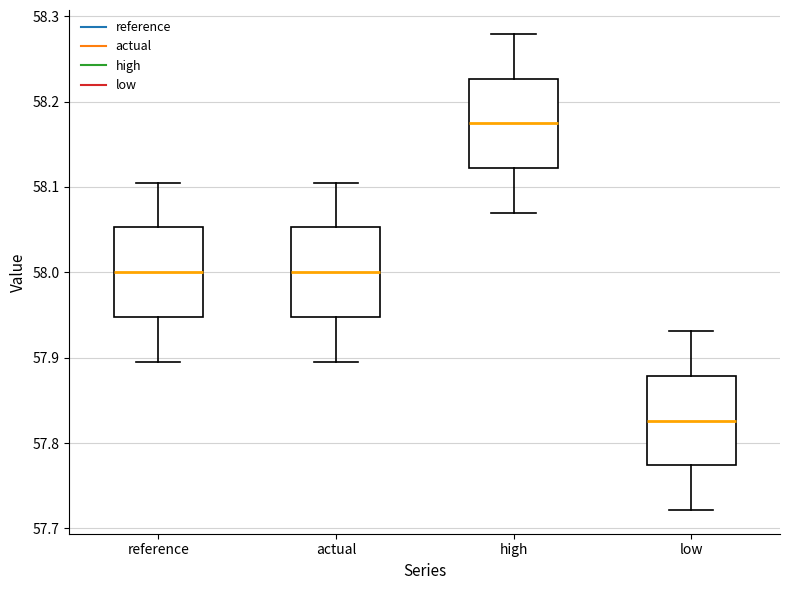

Which box has the lowest median line?

low